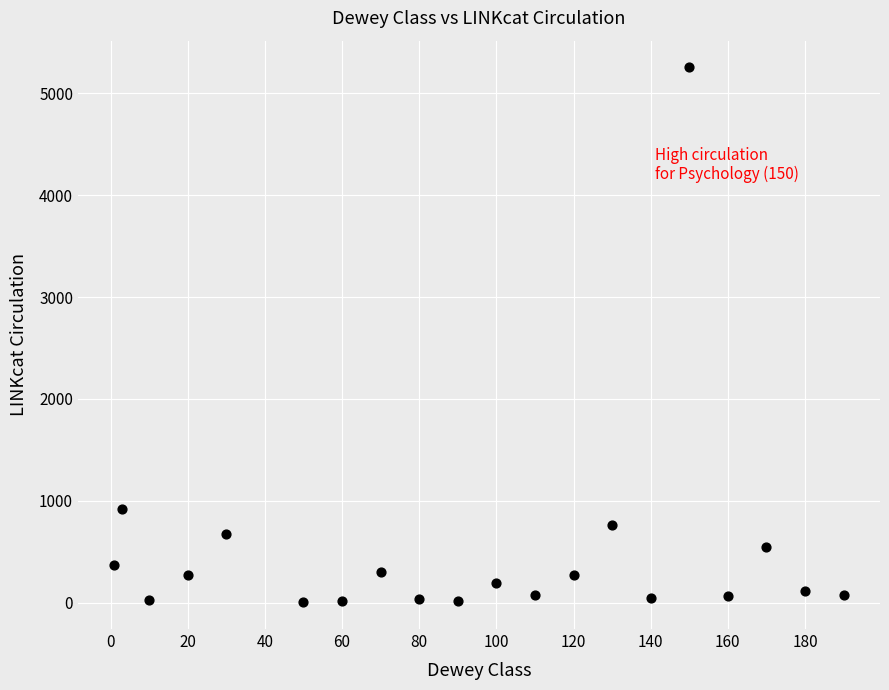

What Y value in the scatter plot is closest to 2629?

922